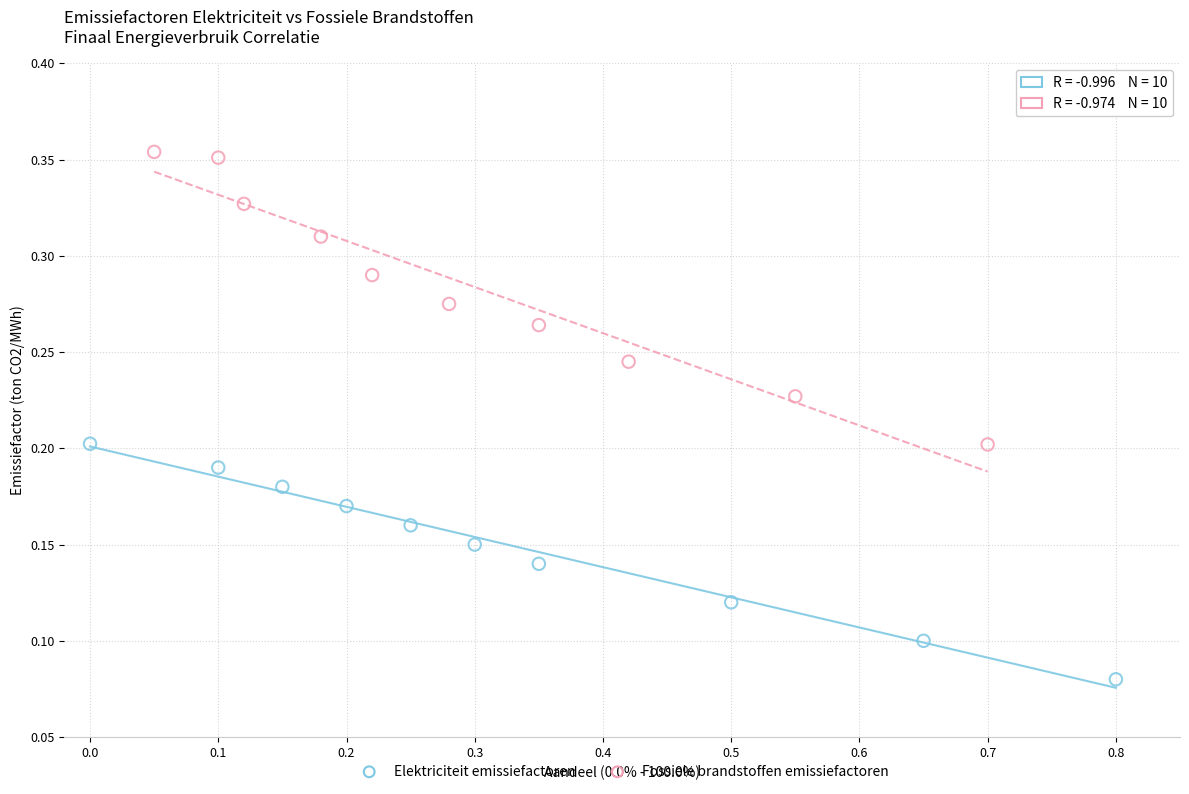

Which series reaches the maximum Y coordinate?

Fossiele brandstoffen emissiefactoren